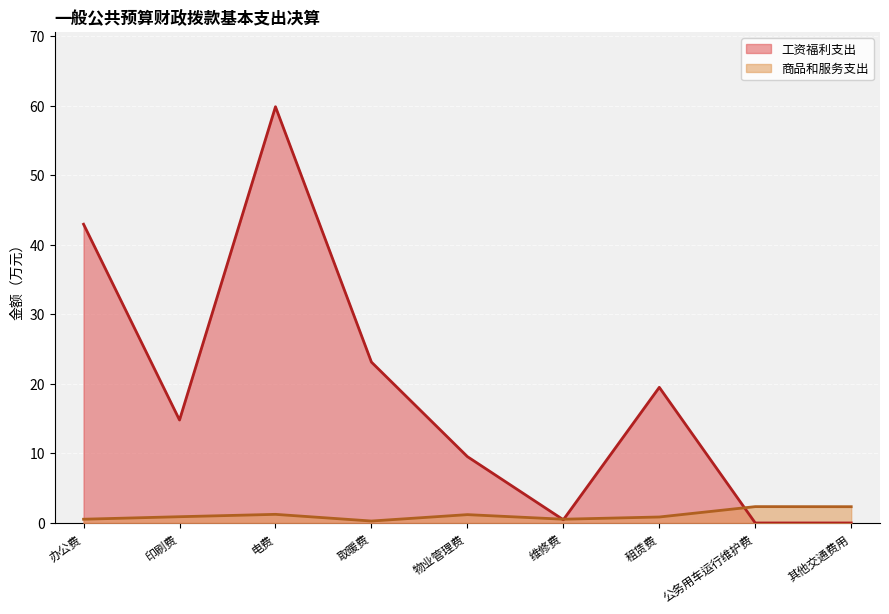

Which has a higher value, 租赁费 or 取暖费?

取暖费